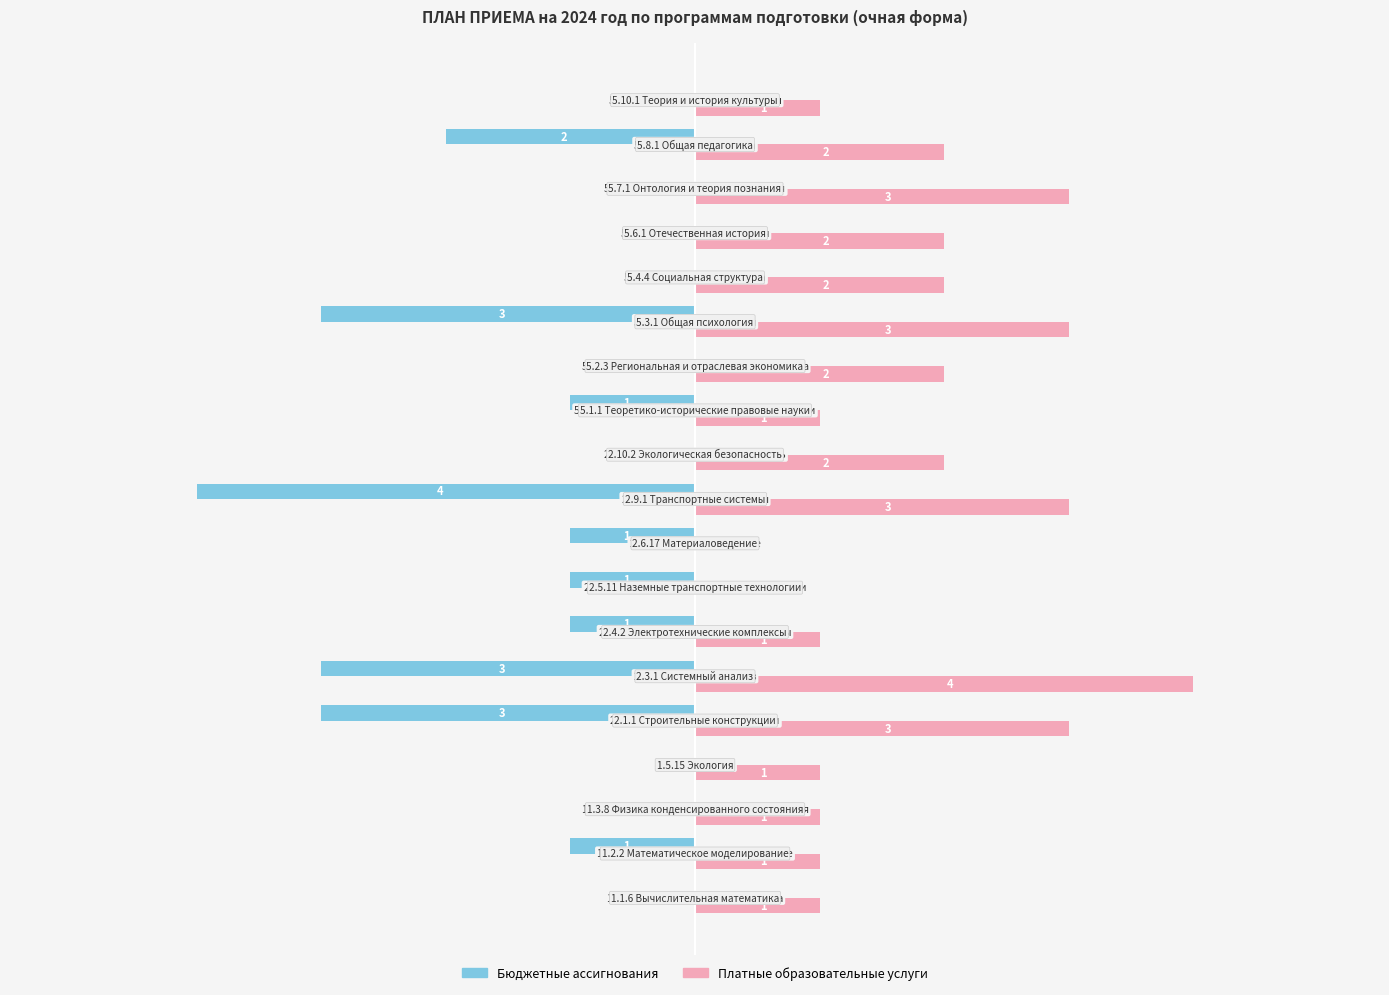

Which series has the largest total across all categories?

Платные образовательные услуги